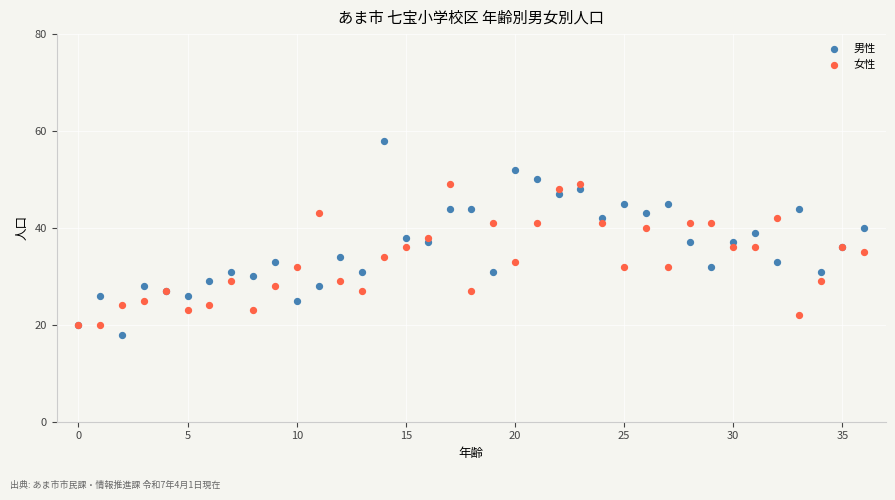

Which series contains the lowest Y value?

男性